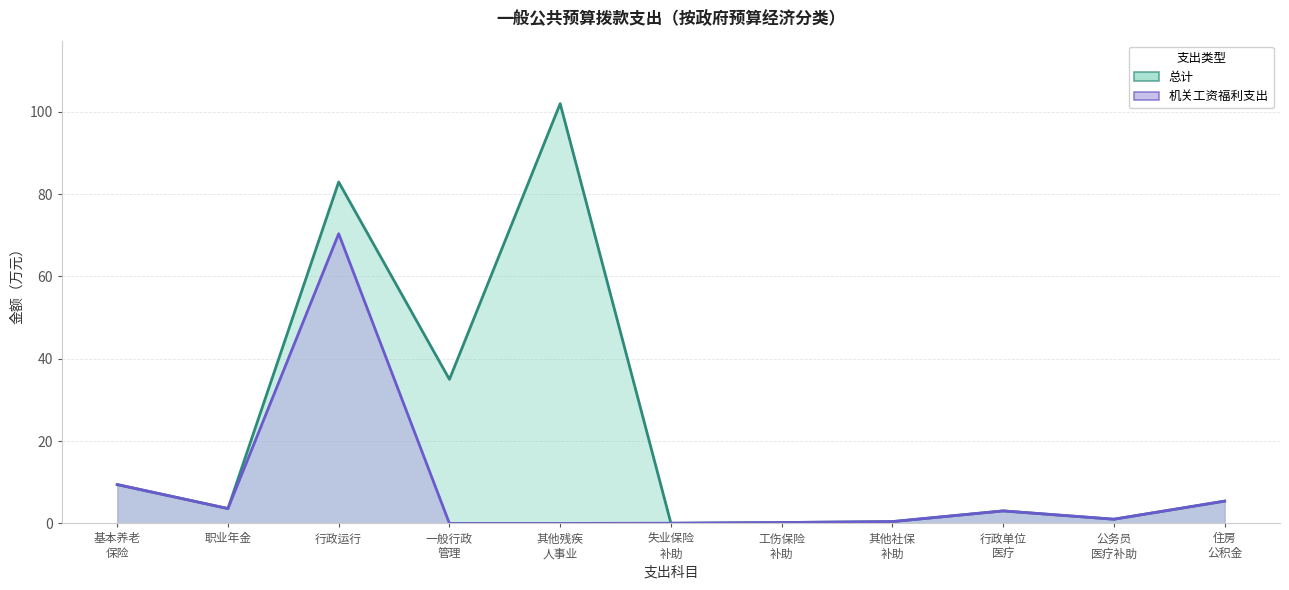

What are all the series names shown in the legend?

总计, 机关工资福利支出